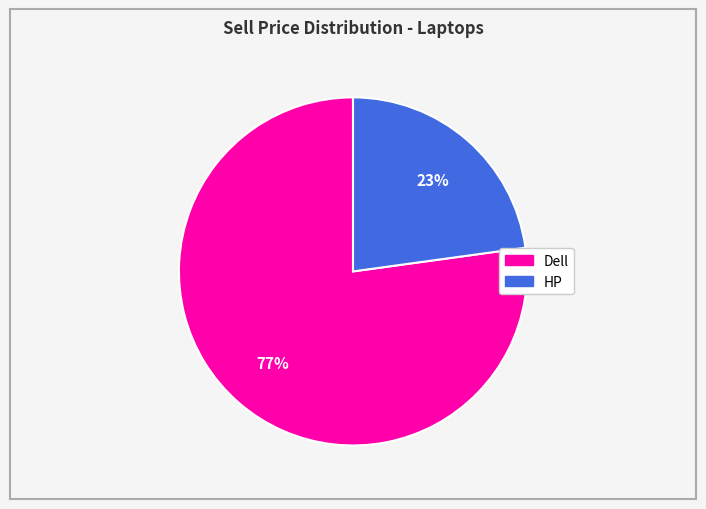

To the nearest percent, what is the difference between the largest and smallest slice percentages?

54%